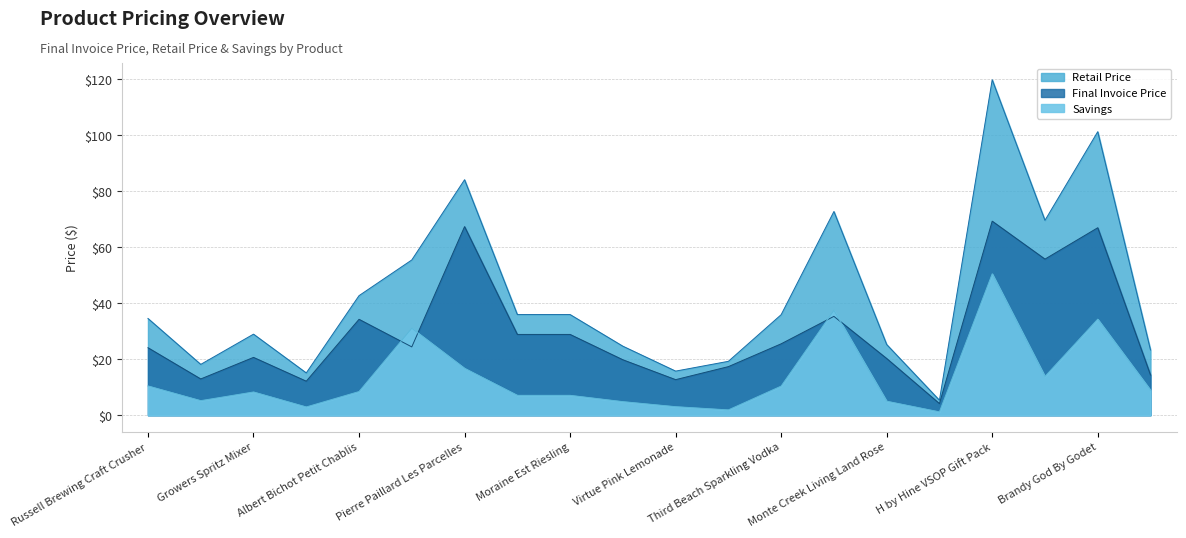

What is the average value of the Retail Price series?

43.2